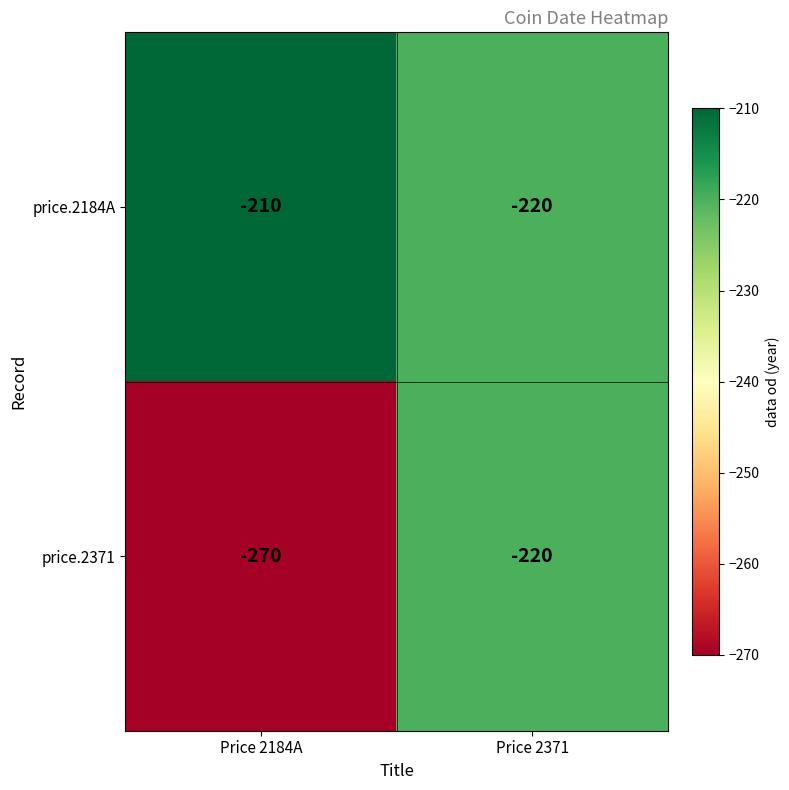

List the series in order of their peak value, highest first.

price.2184A, price.2371